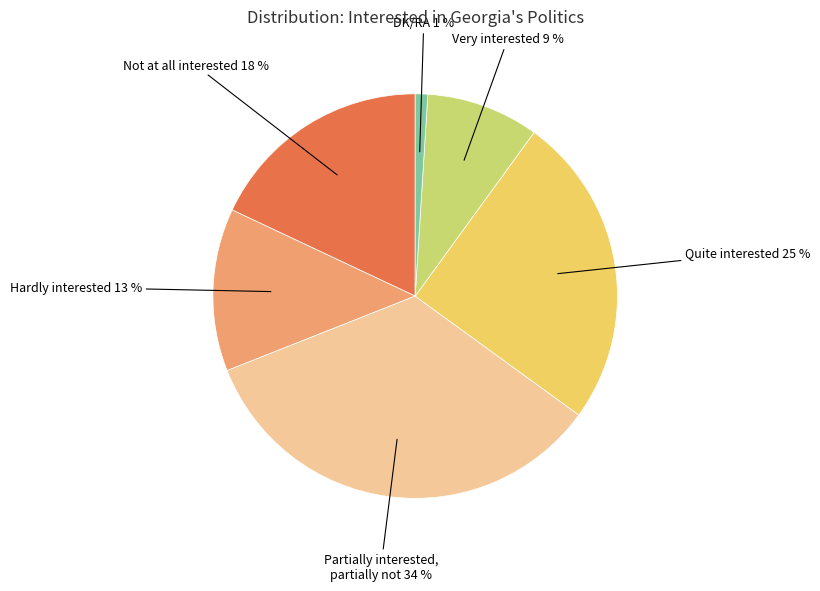

To the nearest percent, what is the difference between the largest and smallest slice percentages?

33%